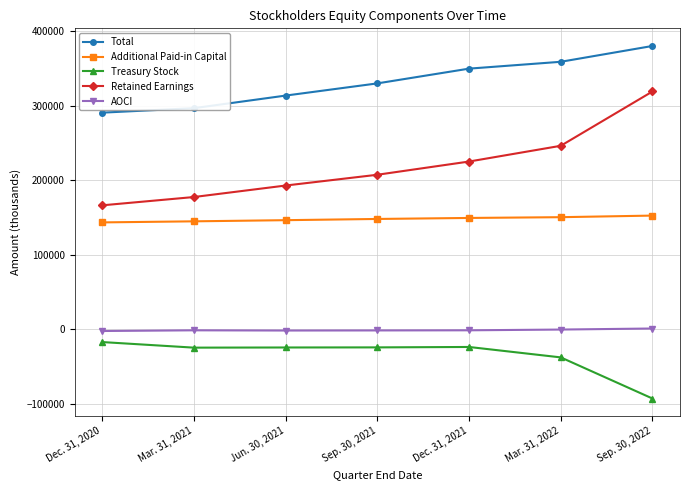

True or false: Additional Paid-in Capital and Retained Earnings cross at least once.

False